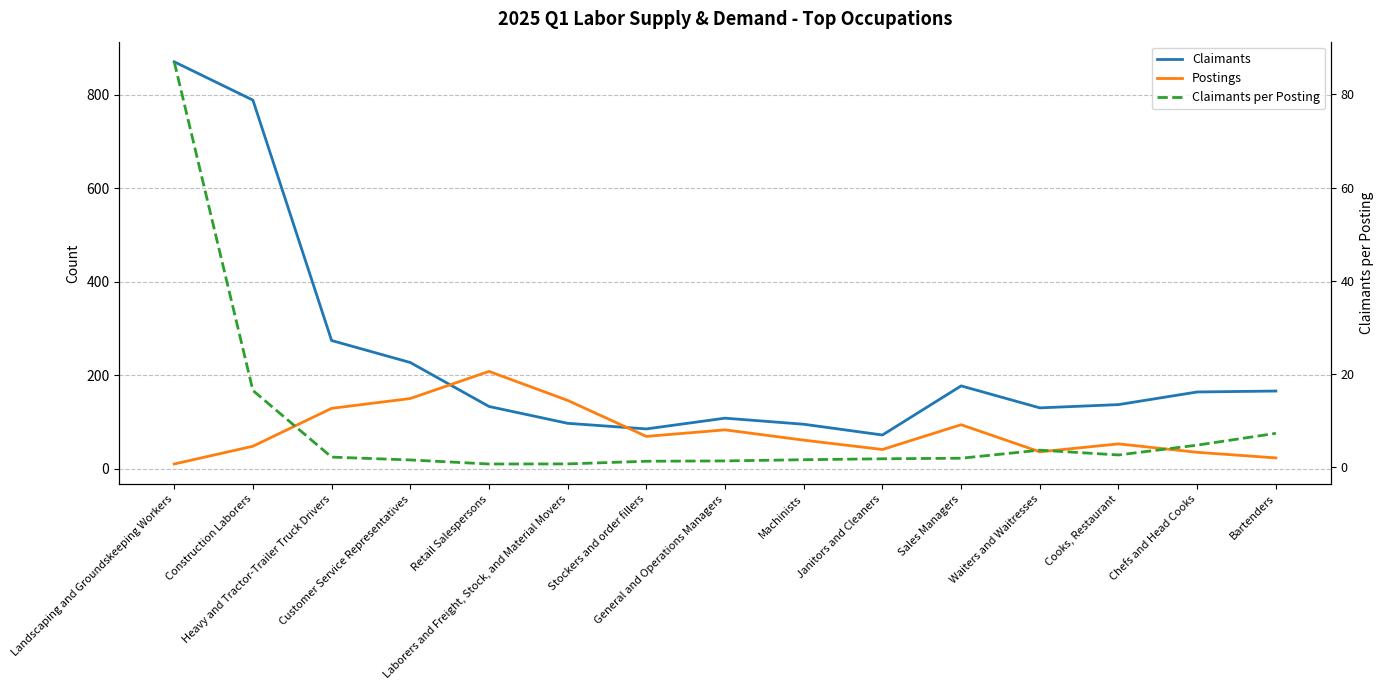

What is the sum of the Claimants values at Landscaping and Groundskeeping Workers and Laborers and Freight, Stock, and Material Movers?

967.0